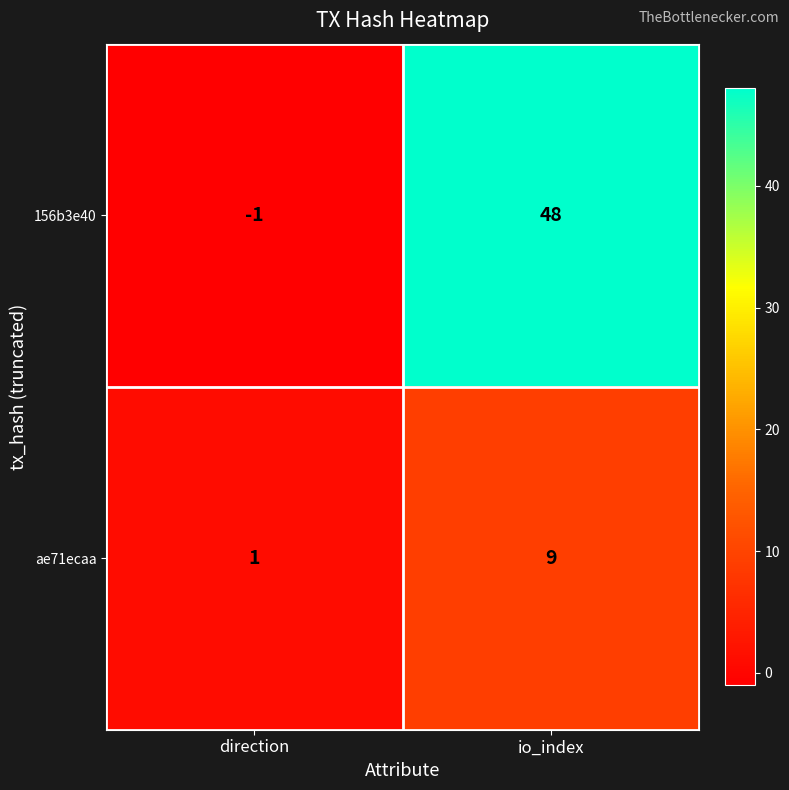

Reading left to right, extract all data points from this chart.

156b3e40: -1	48
ae71ecaa: 1	9